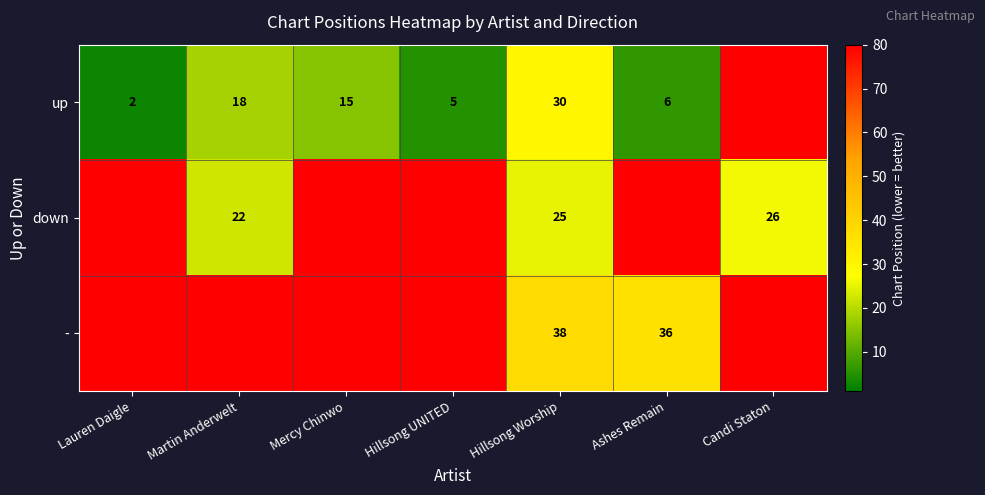

True or false: down has a value of 29 at Martin Anderwelt.

False